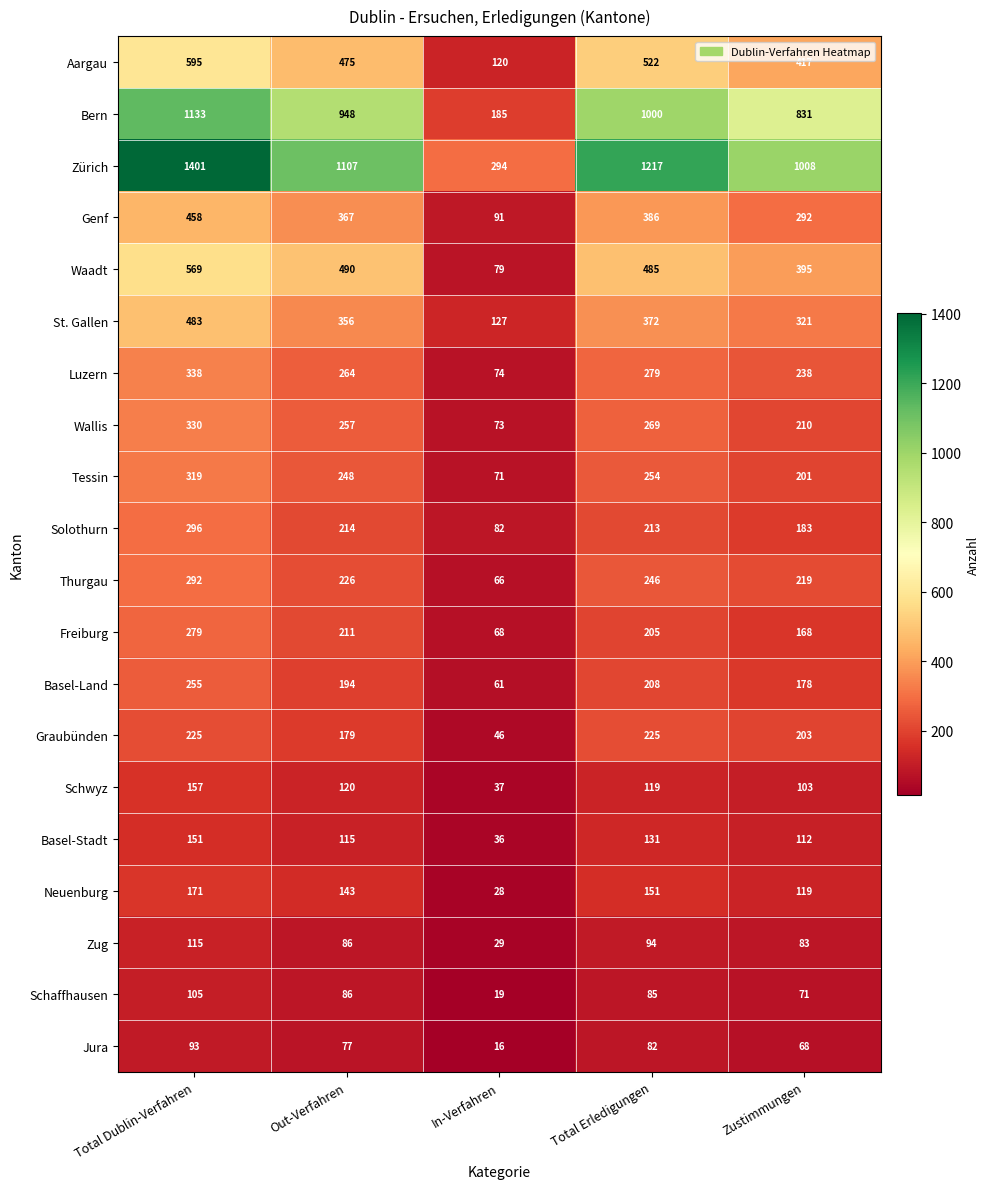

Is it true that St. Gallen equals 372 at Total Erledigungen?

True